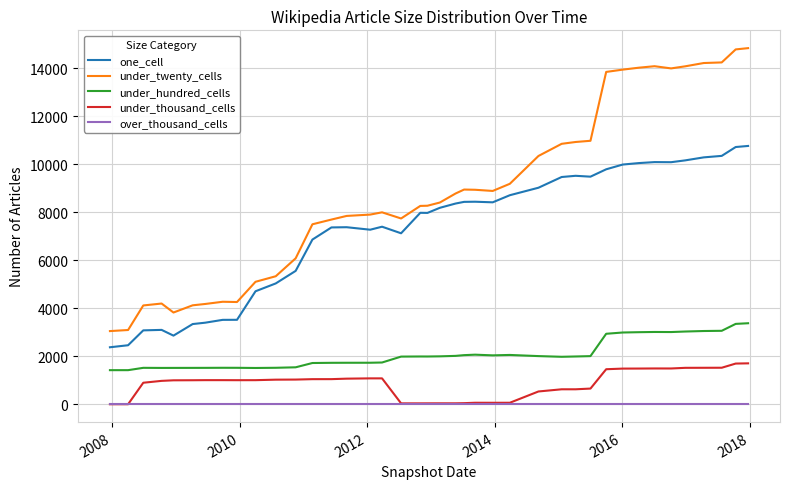

What is the maximum value shown in the chart?

14839